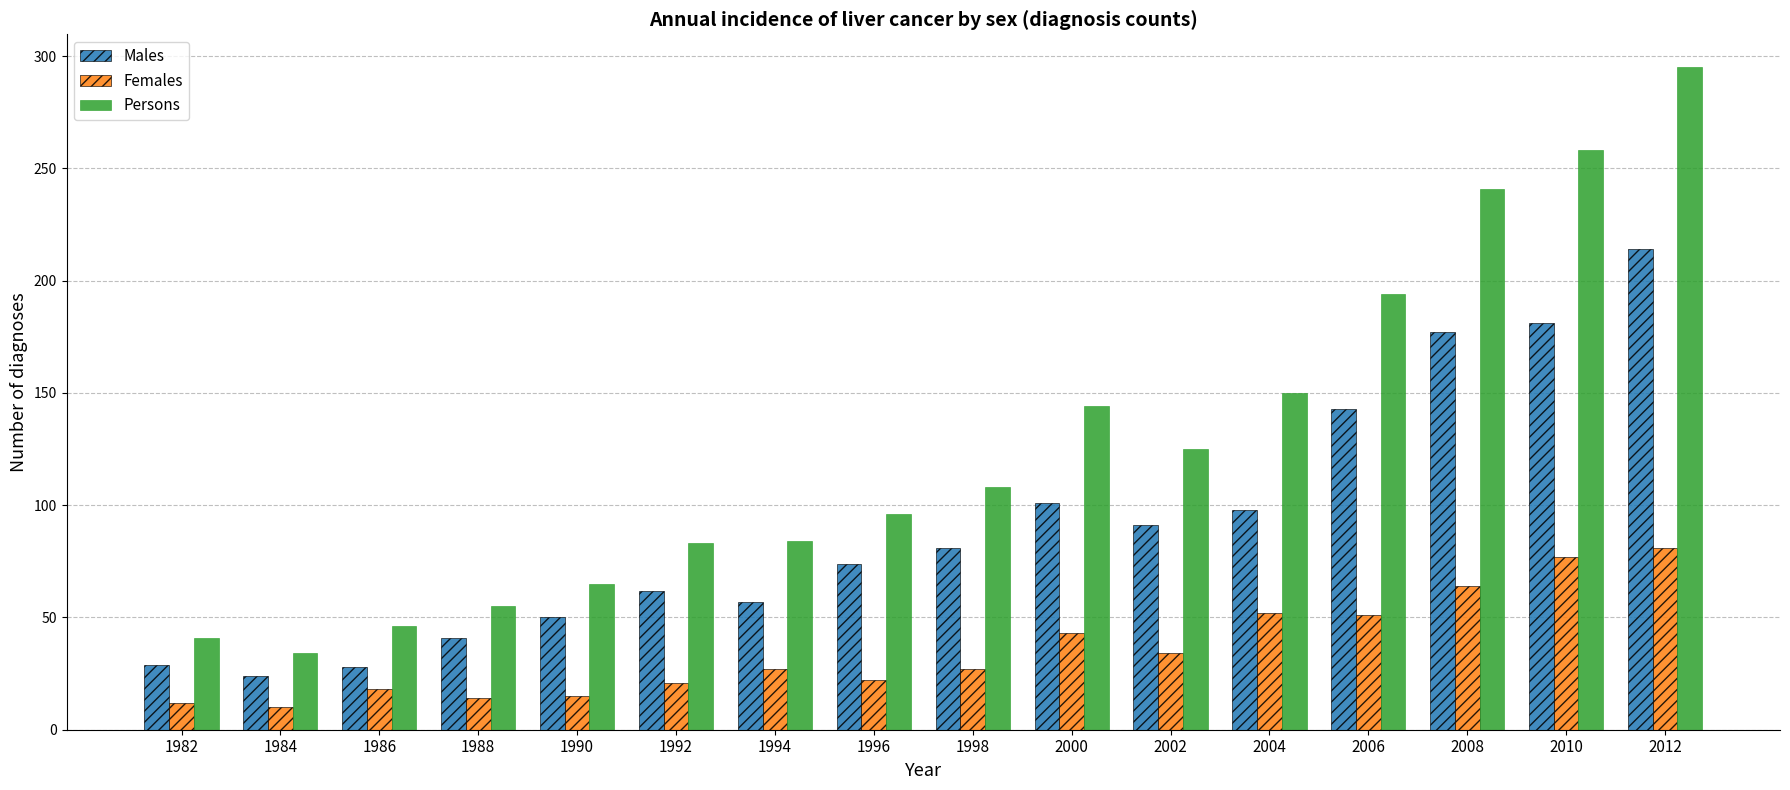

What is the value of the Males bar at the 8th from the left?

74